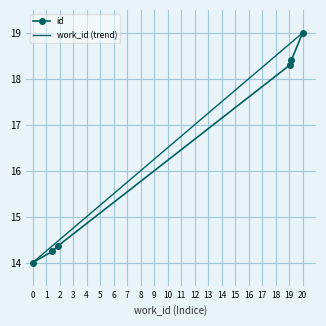

What is the maximum value for id?

19.0